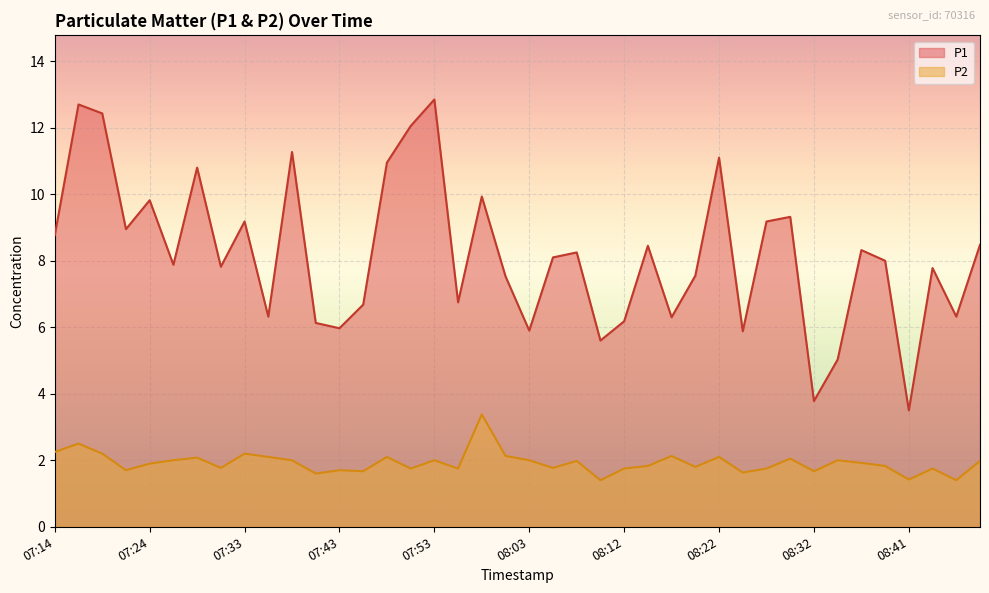

Reading left to right, extract all data points from this chart.

P1: 8.8	12.7	12.4	8.9	9.8	7.9	10.8	7.8	9.2	6.3	11.3	6.1	6.0	6.7	10.9	12.1	12.8	6.8	9.9	7.5	5.9	8.1	8.2	5.6	6.2	8.4	6.3	7.5	11.1	5.9	9.2	9.3	3.8	5.0	8.3	8.0	3.5	7.8	6.3	8.5
P2: 2.2	2.5	2.2	1.7	1.9	2.0	2.1	1.8	2.2	2.1	2.0	1.6	1.7	1.7	2.1	1.8	2.0	1.8	3.4	2.1	2.0	1.8	2.0	1.4	1.8	1.8	2.1	1.8	2.1	1.6	1.8	2.0	1.7	2.0	1.9	1.8	1.4	1.8	1.4	2.0